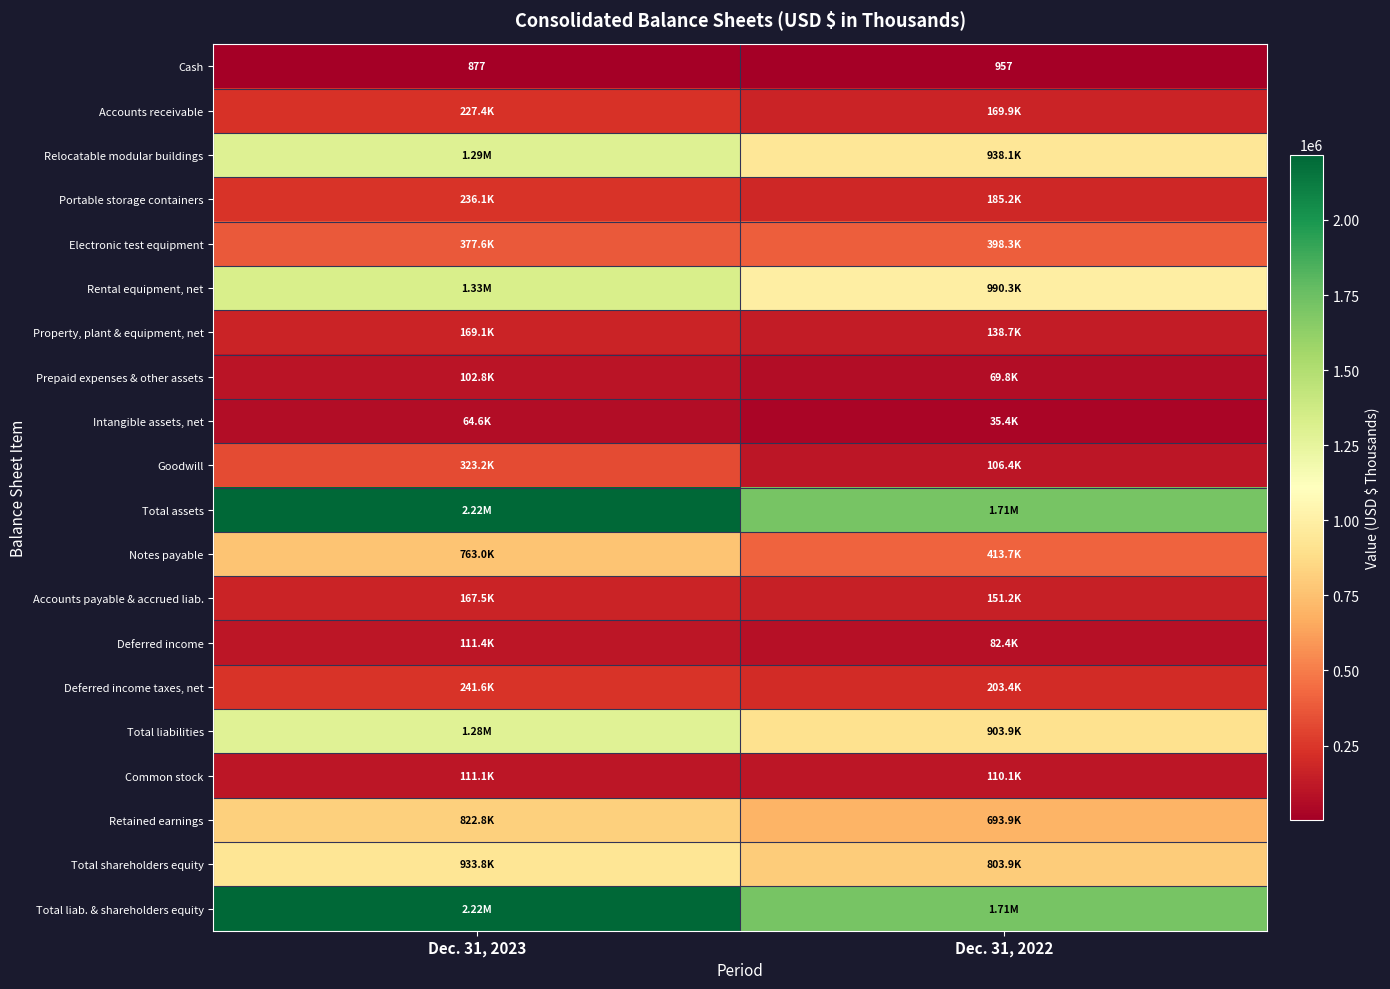

At how many categories does at least one series exceed 325575?

2